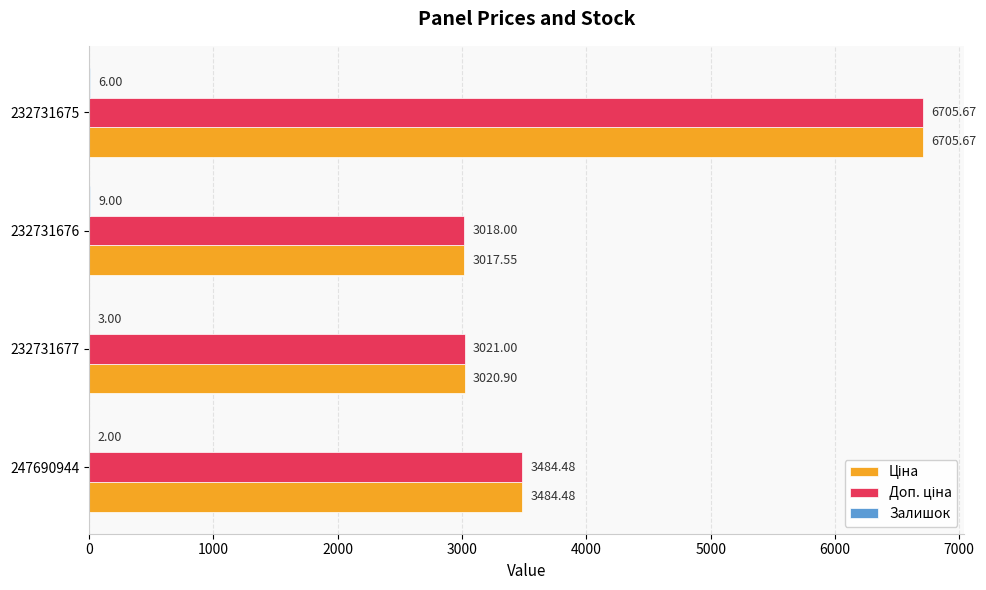

At which category is the sum across all series the highest?

232731675